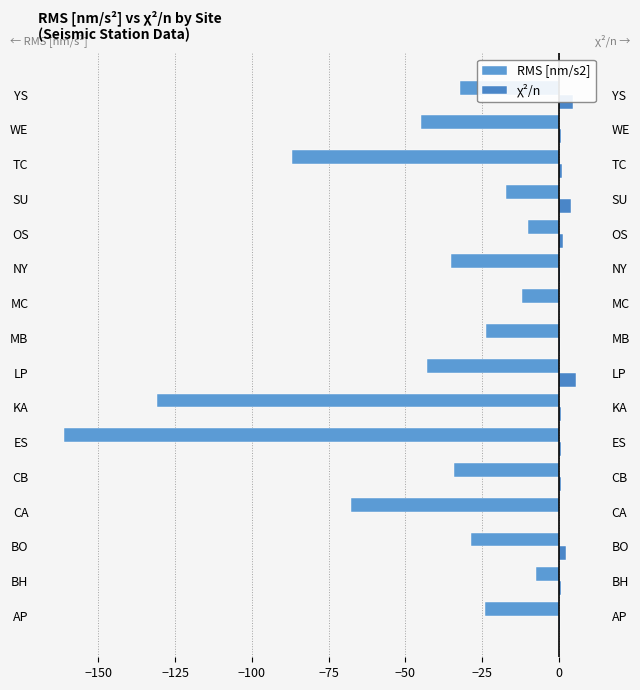

Is the value of χ²/n at ES greater than the value of RMS [nm/s2] at CB?

Yes